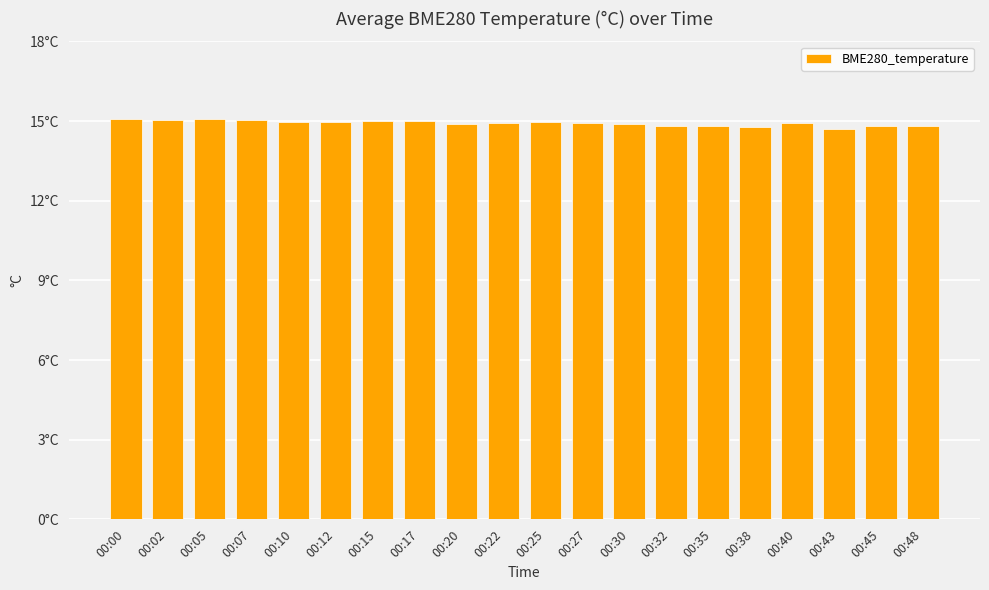

What is the difference between the second highest and second lowest values?

0.3